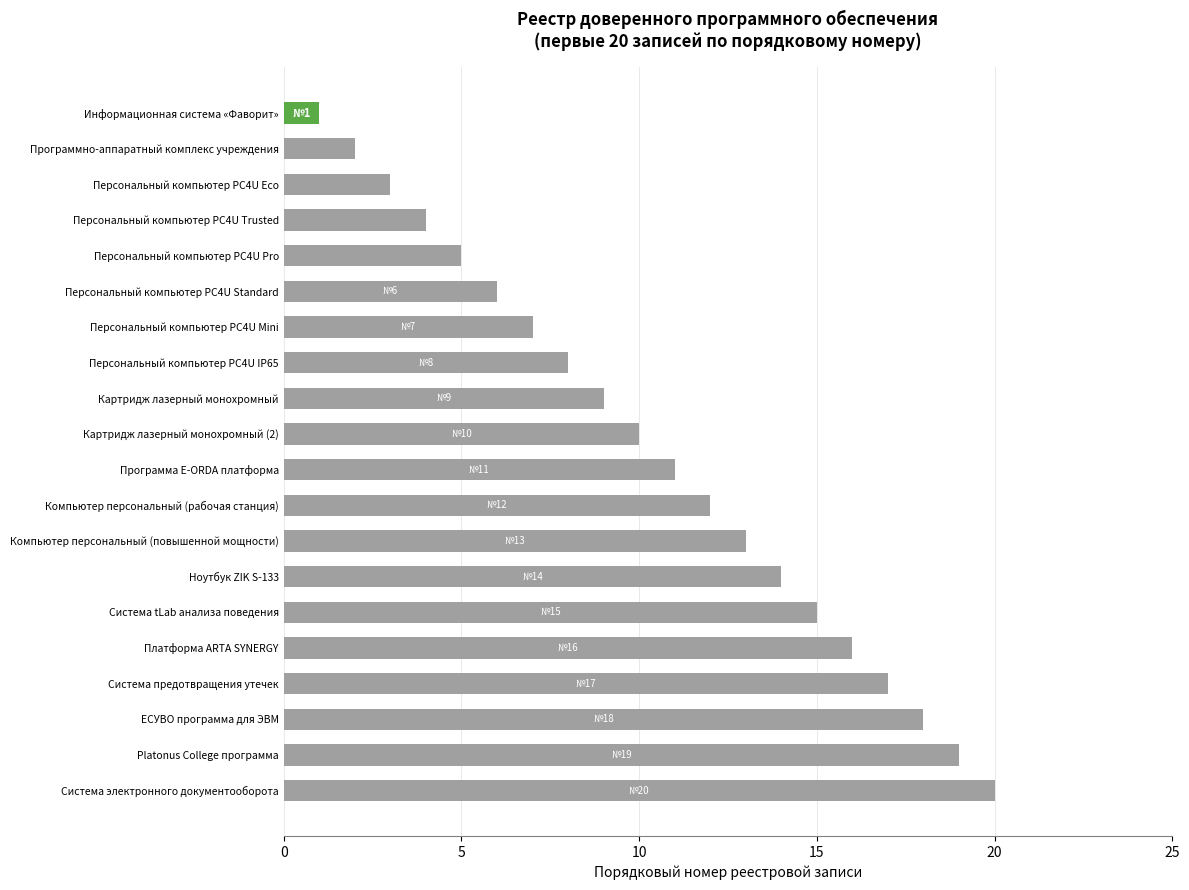

What is the label of the 3rd bar from the top?

Персональный компьютер PC4U Eco